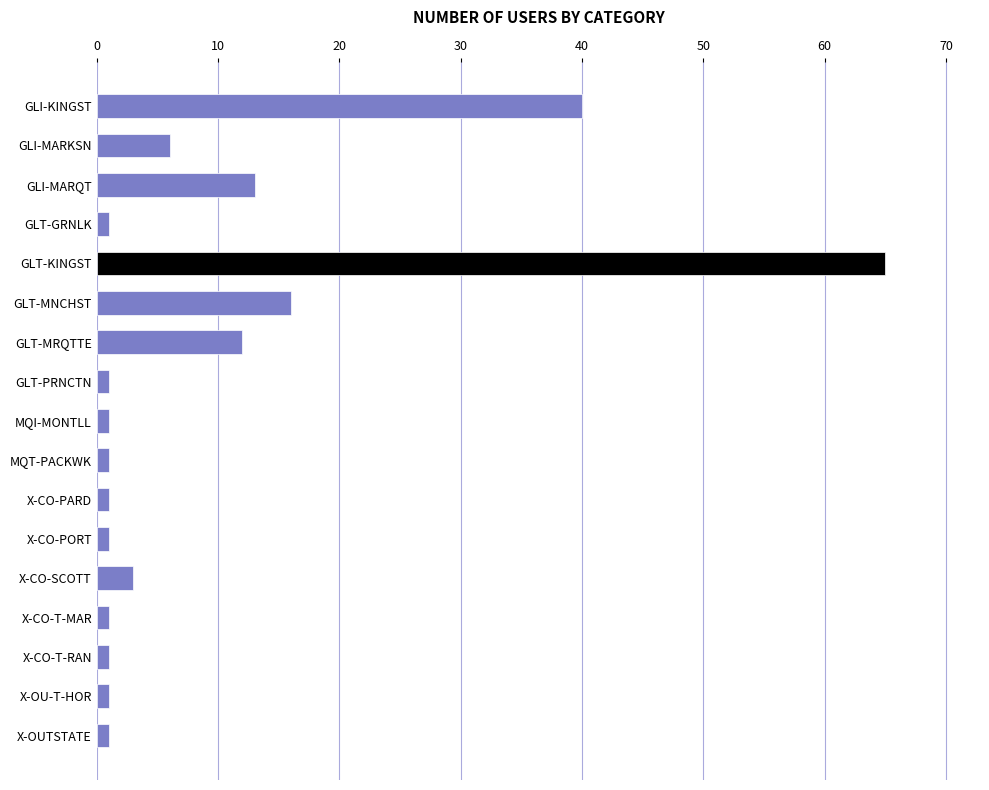

Reading top to bottom, transcribe all the data shown in this chart.

40	6	13	1	65	16	12	1	1	1	1	1	3	1	1	1	1